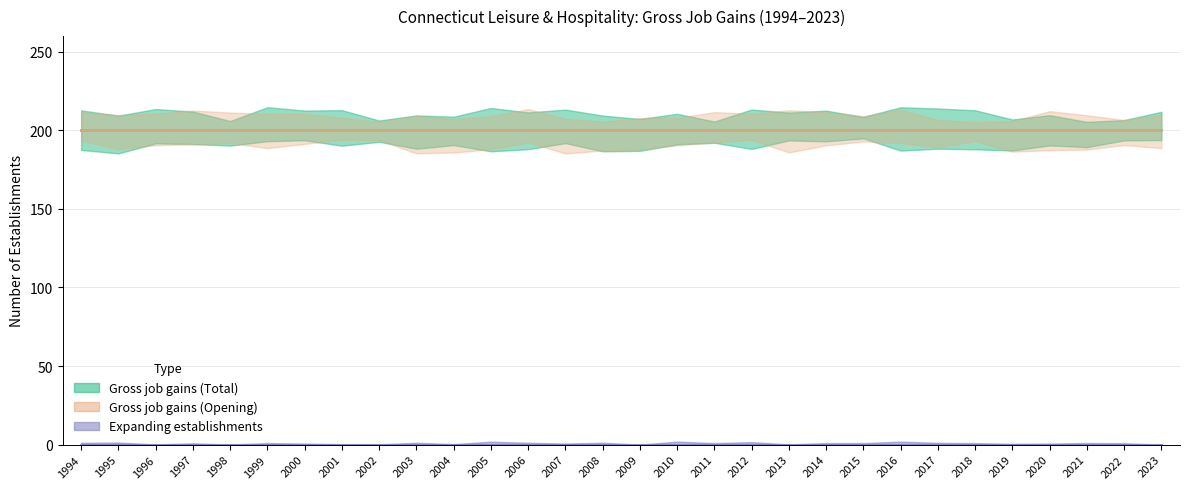

True or false: Gross job gains (Total) and Expanding establishments intersect in this chart.

False